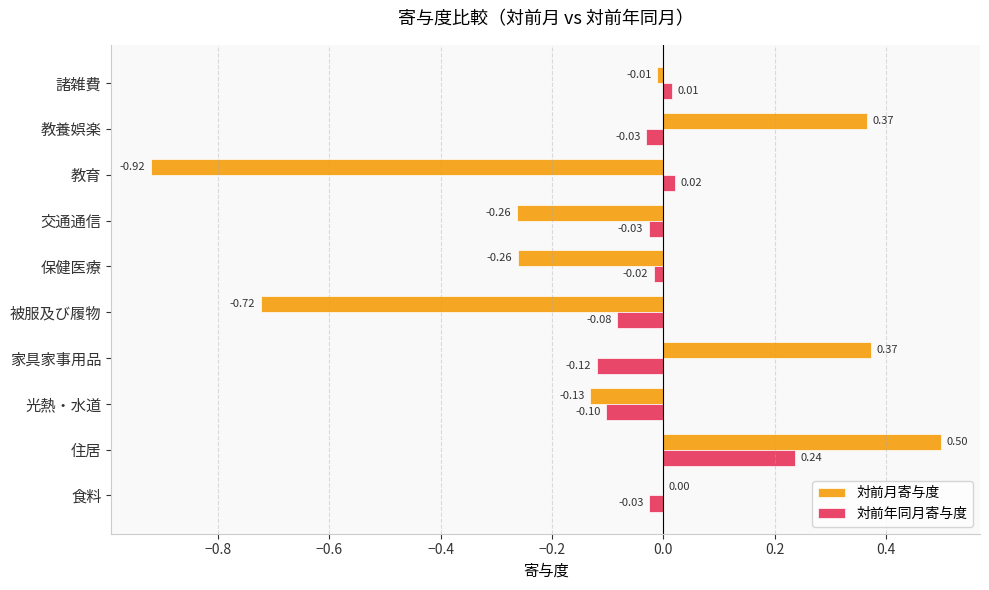

How many series are shown in this chart?

2